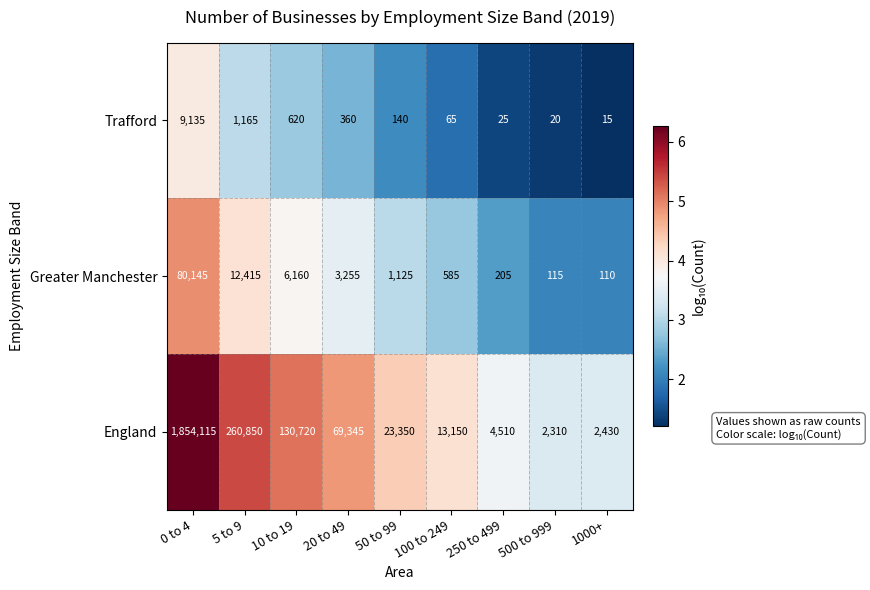

List the series in order of their peak value, lowest first.

Trafford, Greater Manchester, England